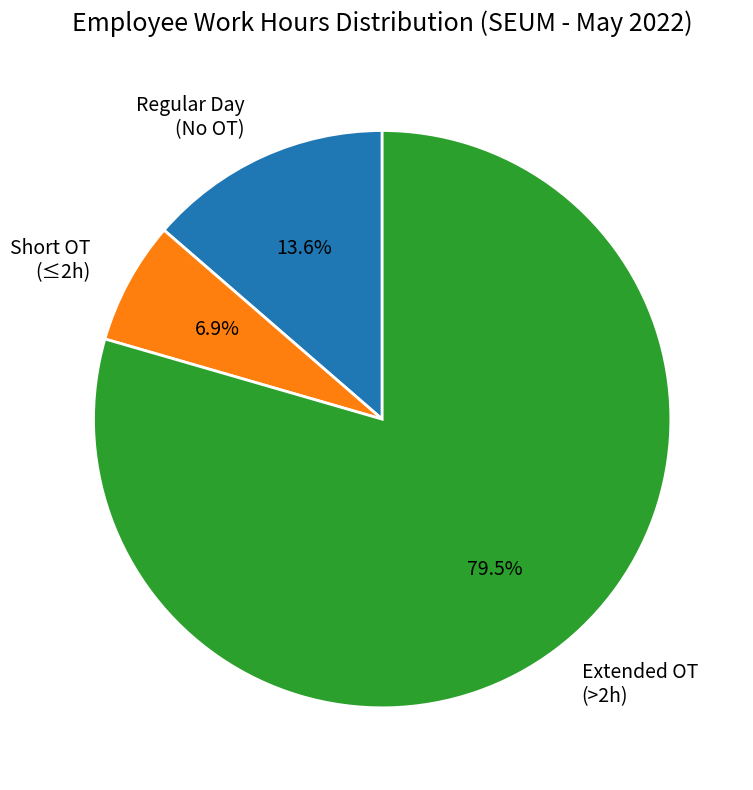

Is there a majority slice in this chart?

Yes